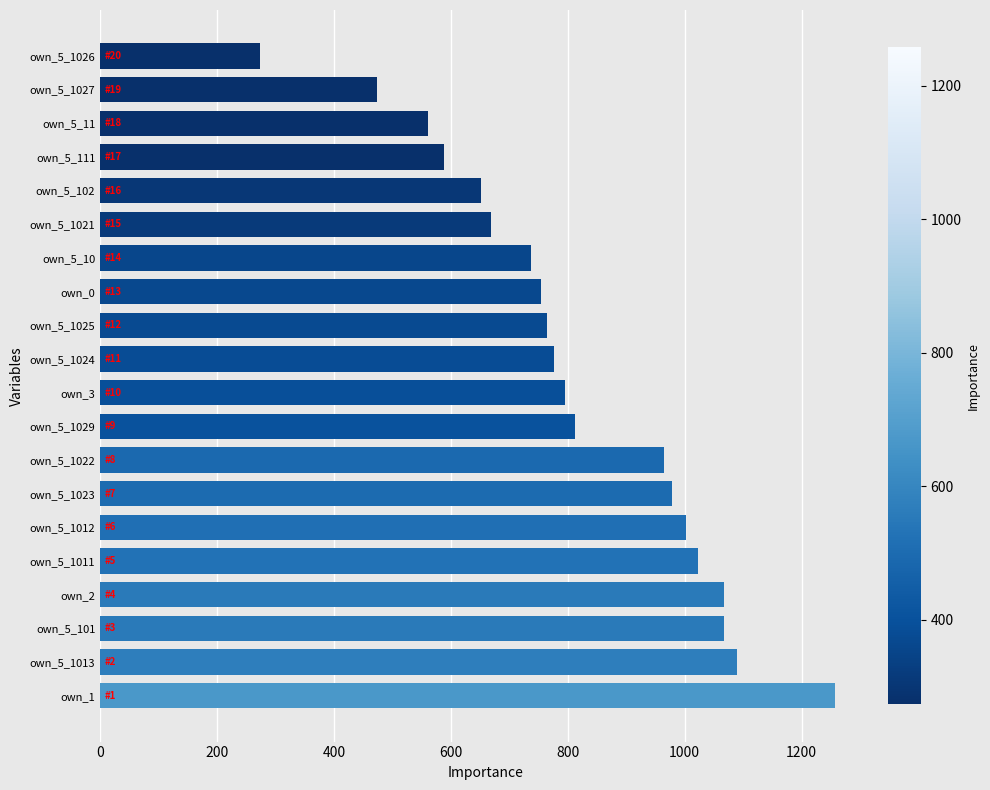

What is the ratio of the value at own_2 to the value at own_1?

0.8